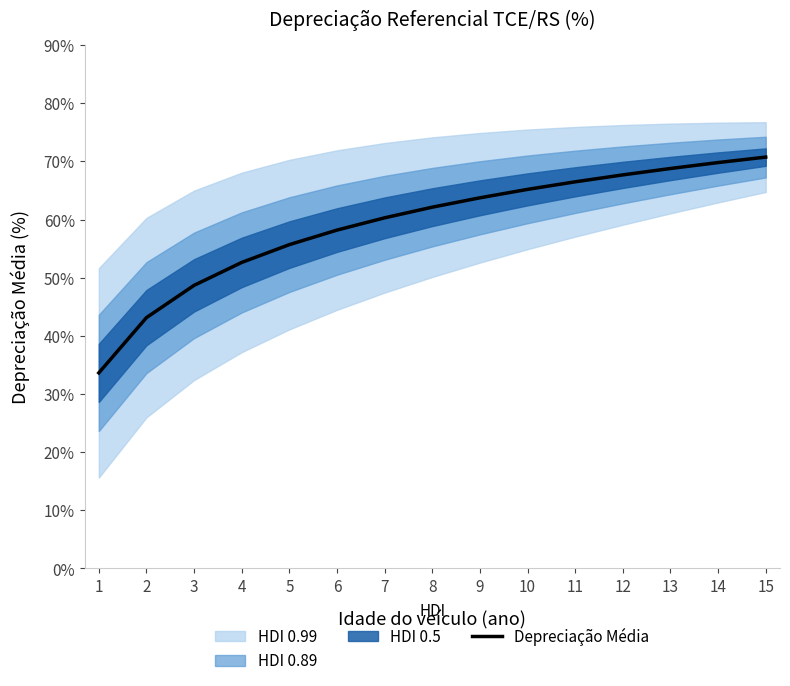

What is the change in value from 12 to 13?

+1.1